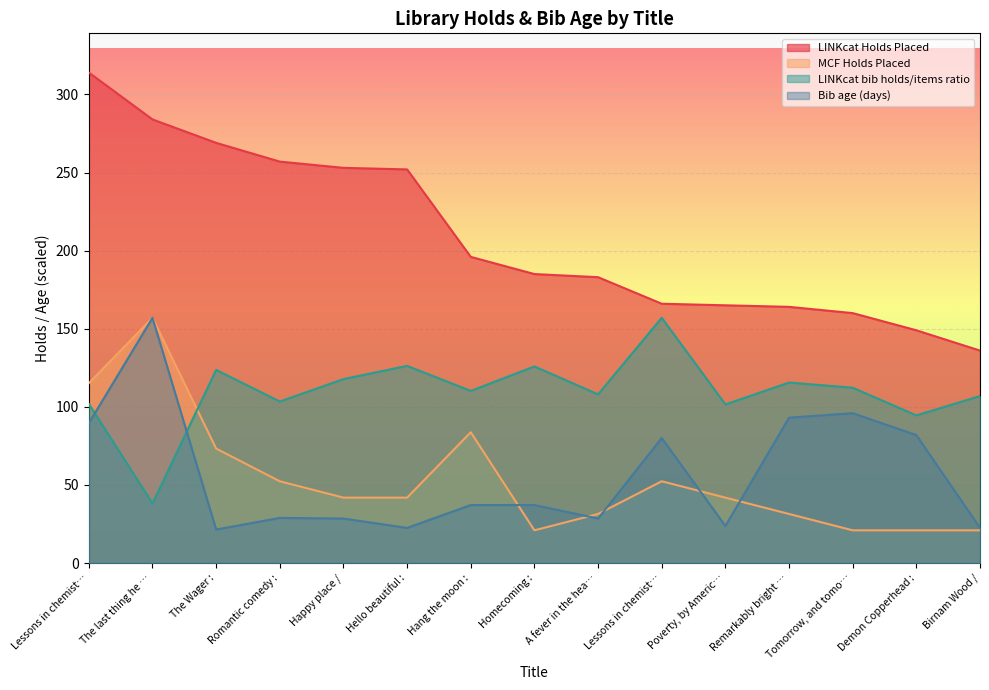

At which category does LINKcat bib holds/items ratio reach its first local valley?

The last thing he …